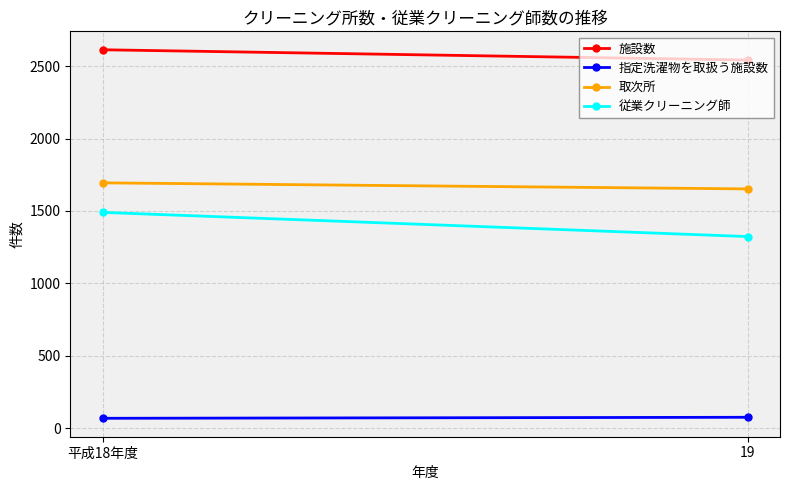

How many series are shown in this chart?

4